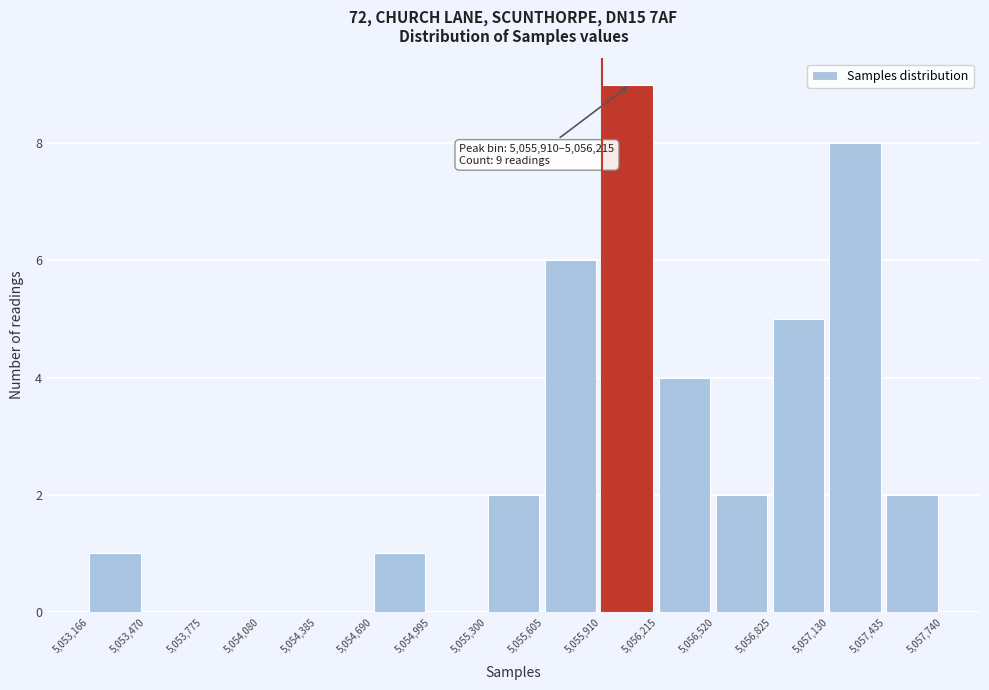

Over which range of the x-axis is the bar tallest?

5,055,910 to 5,056,215